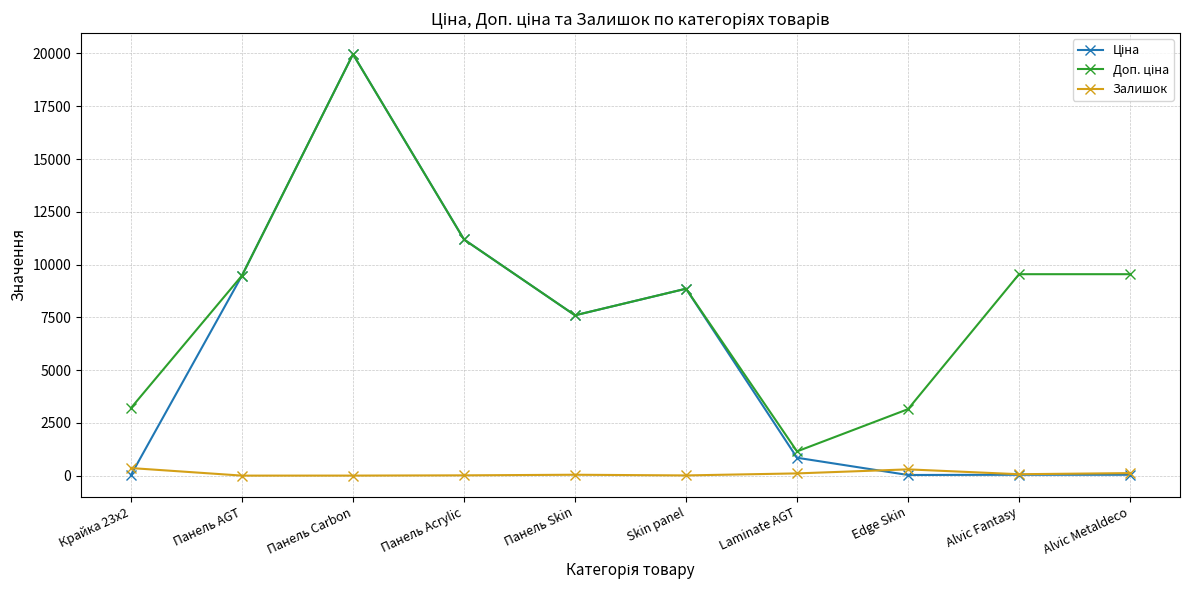

What is the maximum value shown in the chart?

19964.2